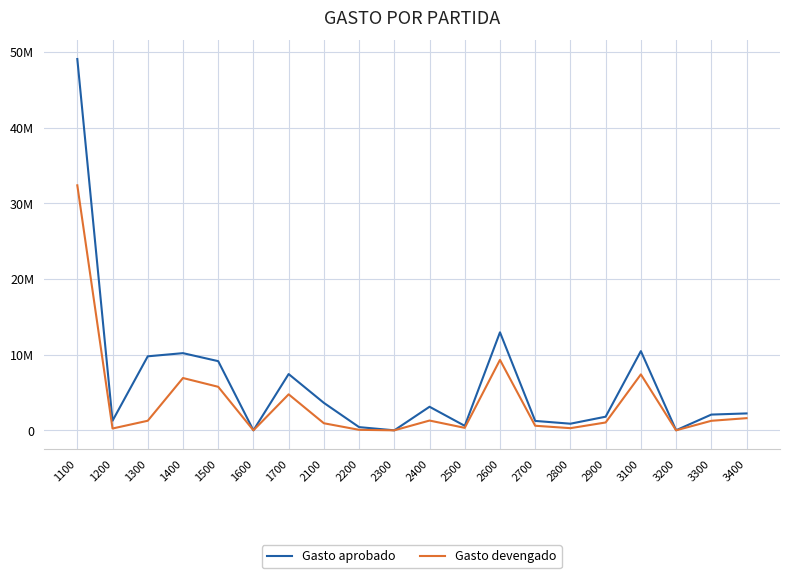

What are all the series names shown in the legend?

Gasto aprobado, Gasto devengado